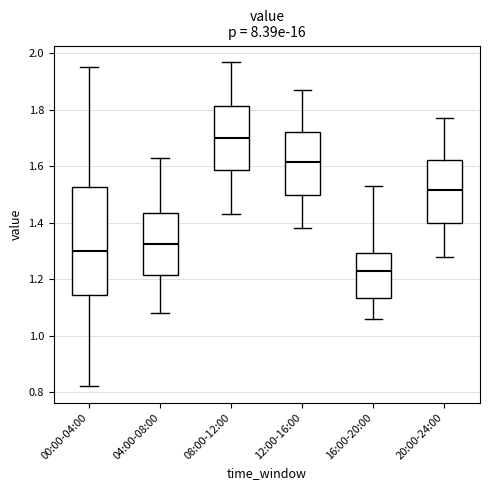

Reading left to right, transcribe this box plot: for each box, give where its median line is, the range the box spans, and where its two whiskers end, as read against the y-axis. The values are not printed on the chart, so give them approximately, as read against the axis.

00:00-04:00: median 1.30, box 1.14 to 1.52, whiskers 0.82 to 1.96
04:00-08:00: median 1.32, box 1.22 to 1.44, whiskers 1.08 to 1.64
08:00-12:00: median 1.70, box 1.58 to 1.82, whiskers 1.44 to 1.98
12:00-16:00: median 1.62, box 1.50 to 1.72, whiskers 1.38 to 1.88
16:00-20:00: median 1.24, box 1.14 to 1.30, whiskers 1.06 to 1.54
20:00-24:00: median 1.52, box 1.40 to 1.62, whiskers 1.28 to 1.78